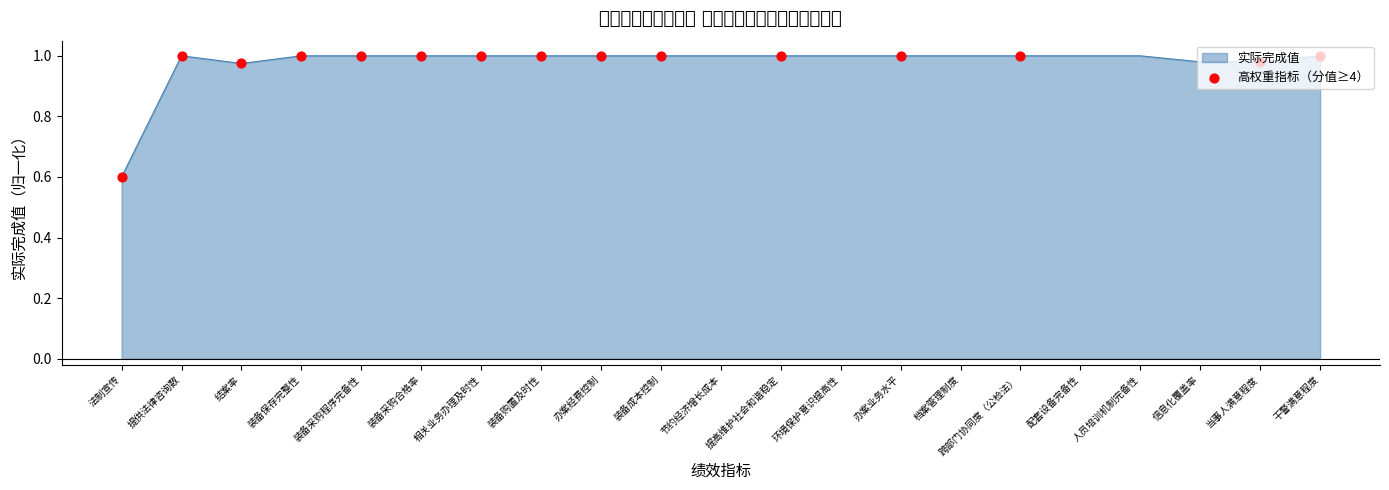

Between 相关业务办理及时性 and 法制宣传, which is larger?

相关业务办理及时性